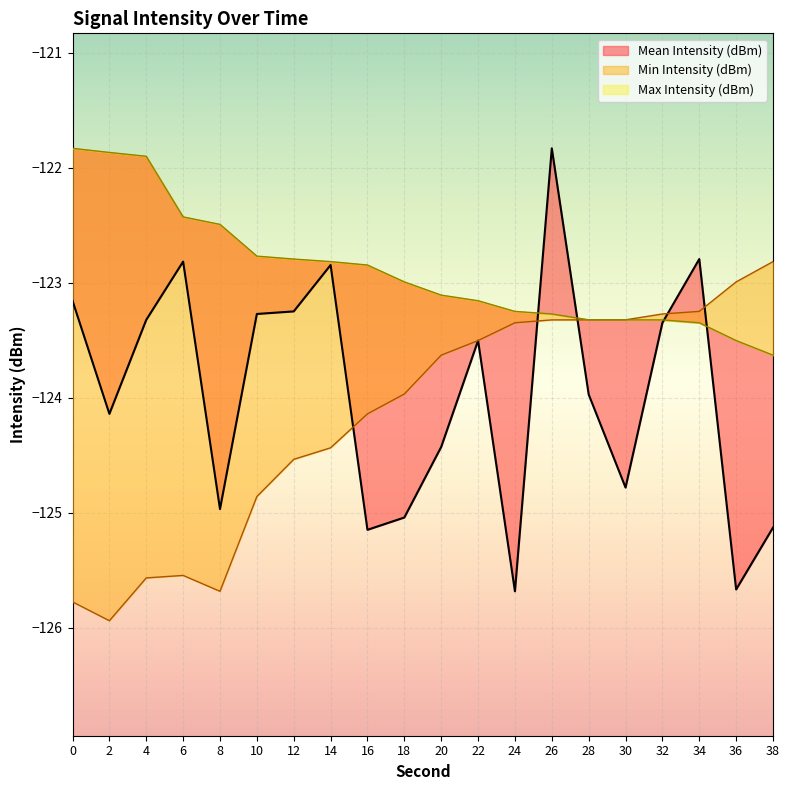

What are all the series names shown in the legend?

Mean Intensity (dBm), Min Intensity (dBm), Max Intensity (dBm)